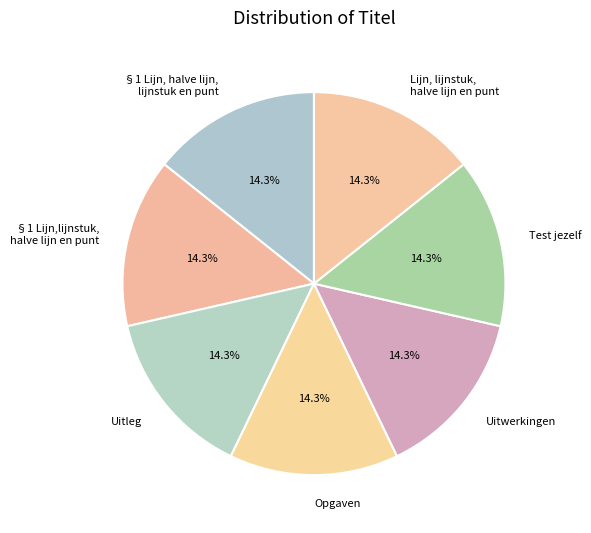

Count the number of slices in the pie.

7